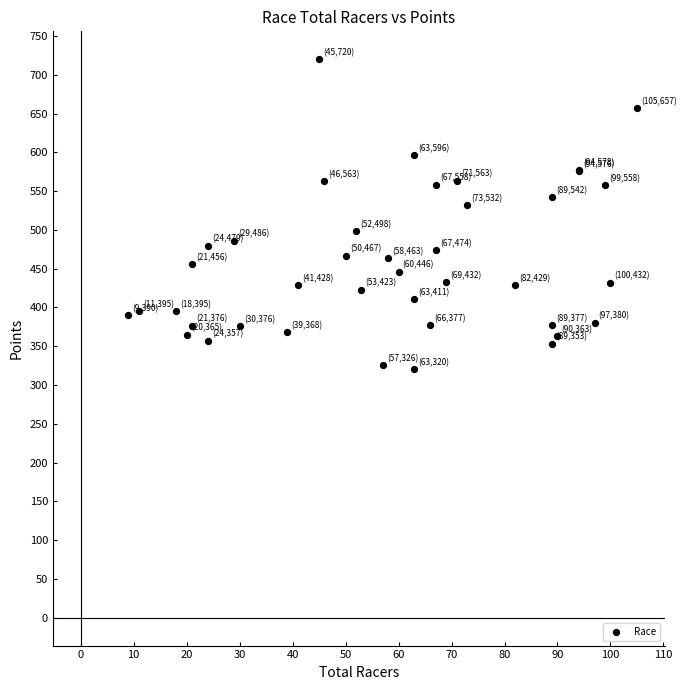

What Y value in the scatter plot is closest to 520?

532.1